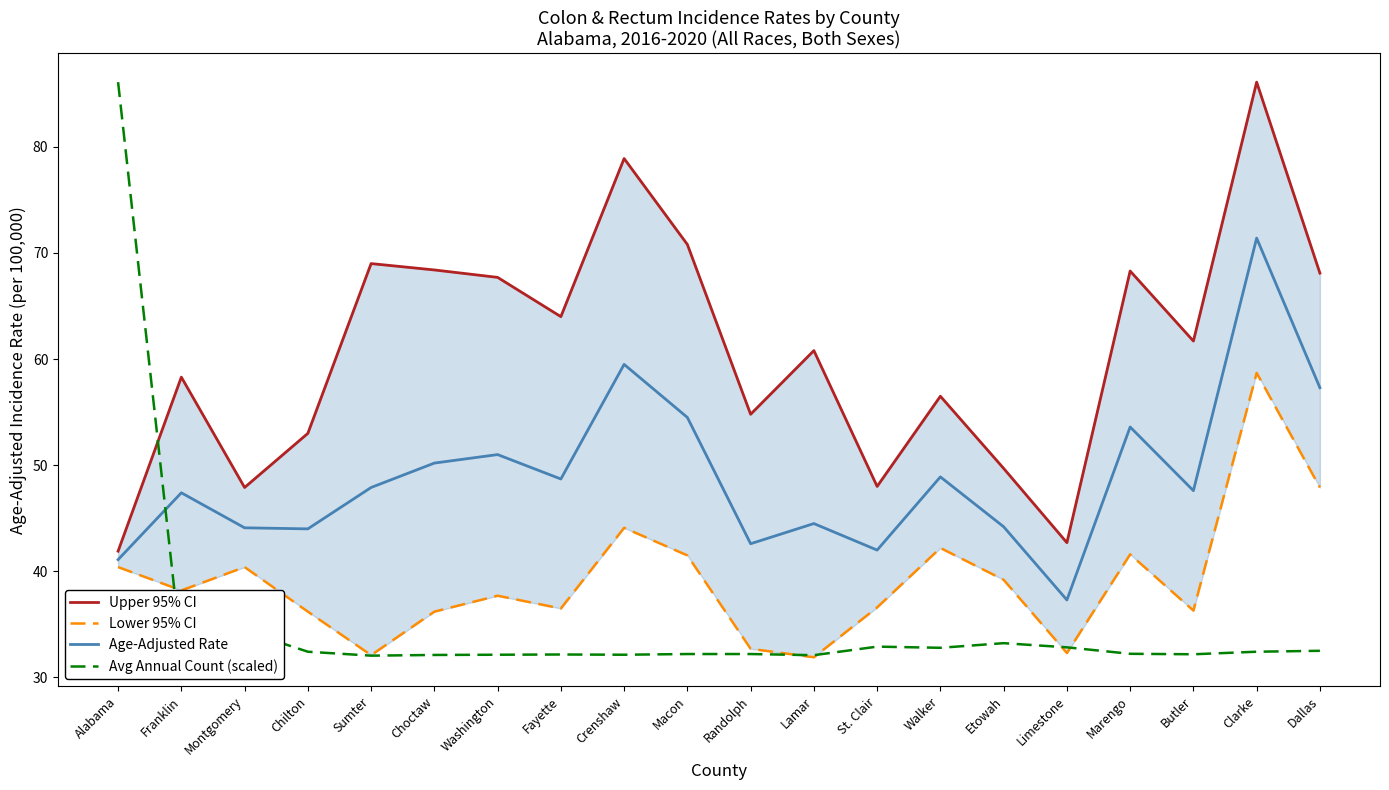

True or false: Avg Annual Count (scaled) has a value of 32.2 at Fayette.

True